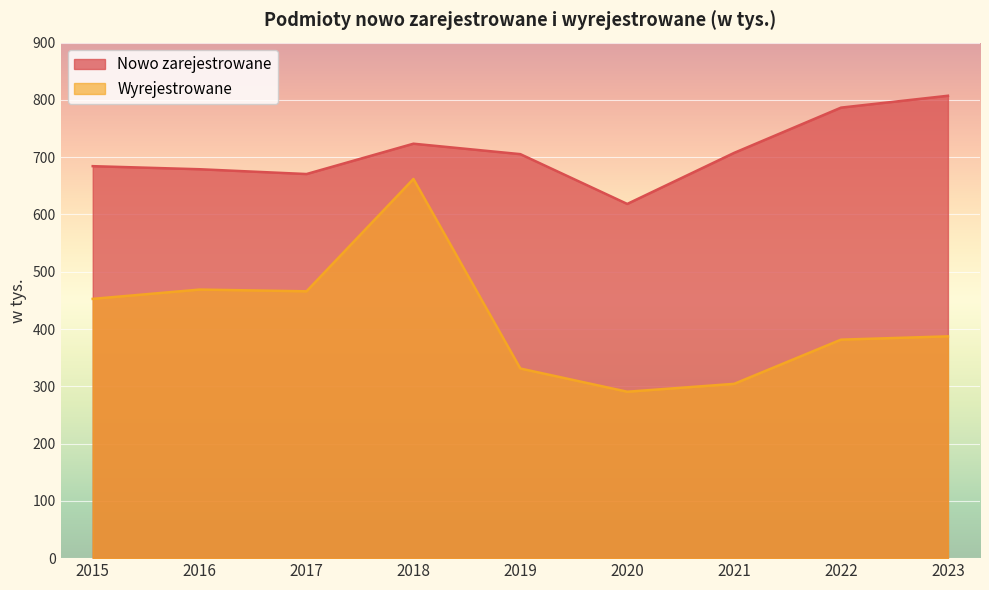

True or false: Nowo zarejestrowane has more than 2 points higher than both neighbors.

False